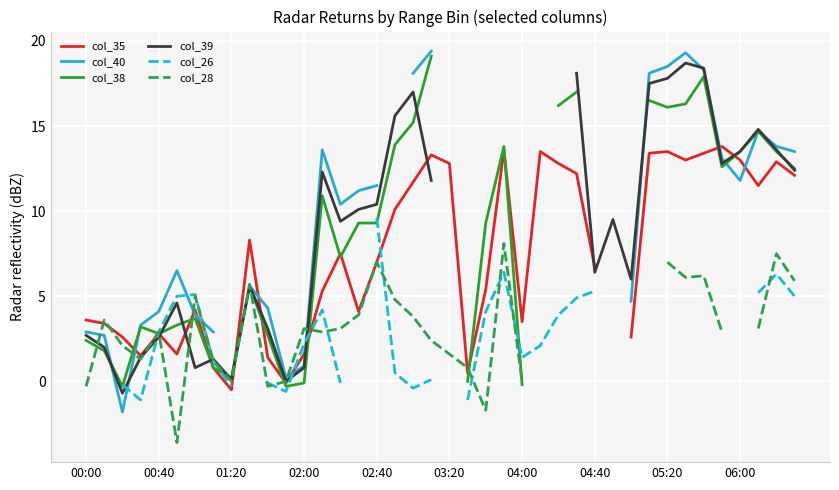

How many values in col_38 are below zero?

4